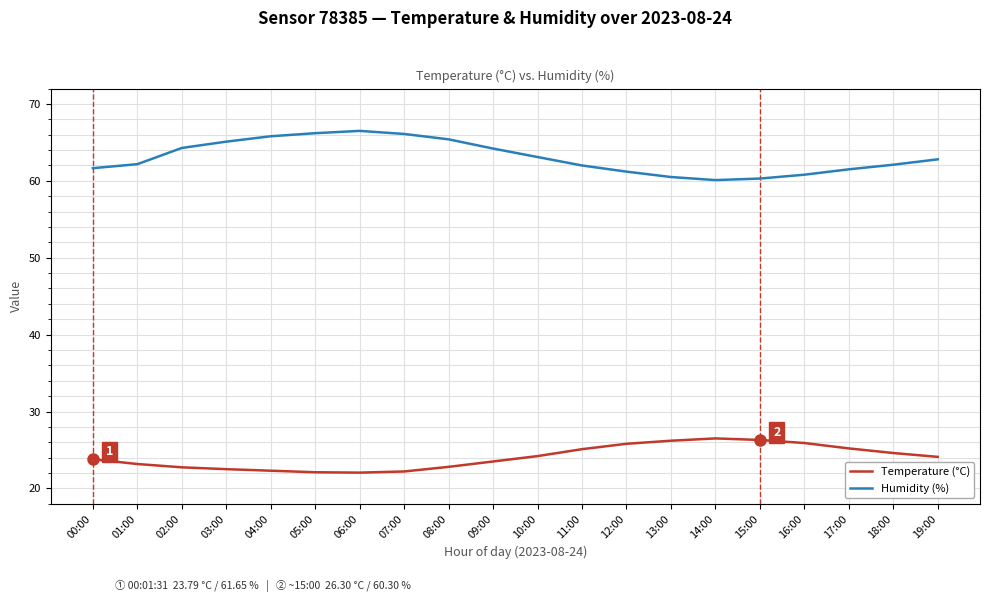

Which series has the widest spread of values?

Humidity (%)